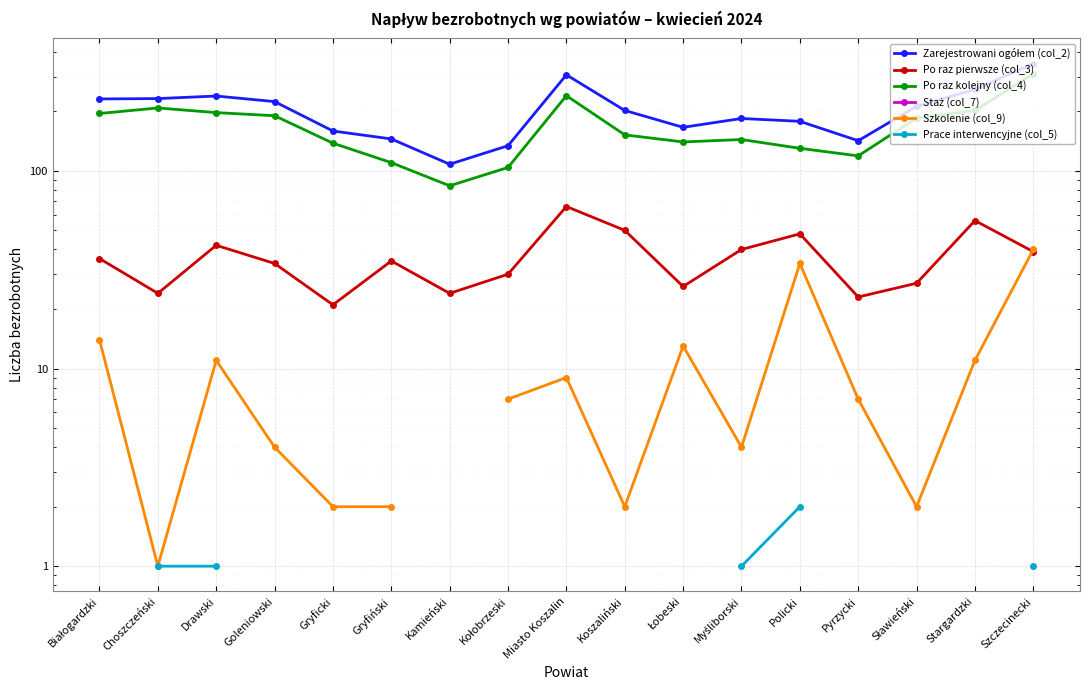

True or false: Zarejestrowani ogółem (col_2) and Prace interwencyjne (col_5) cross at least once.

False